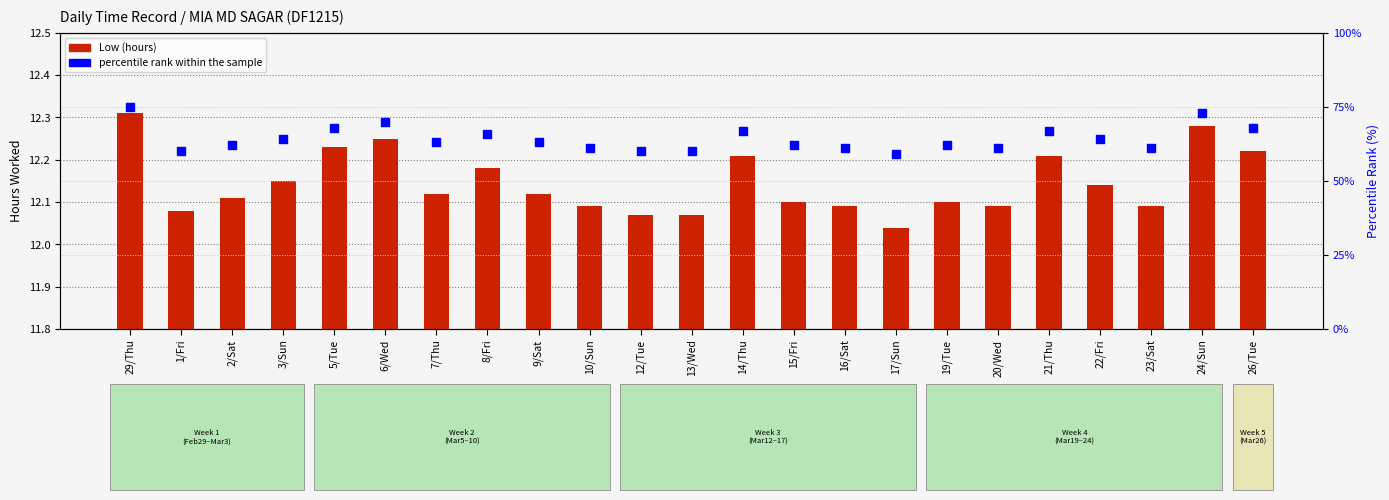

What are all the series names shown in the legend?

Low (hours), percentile rank within the sample